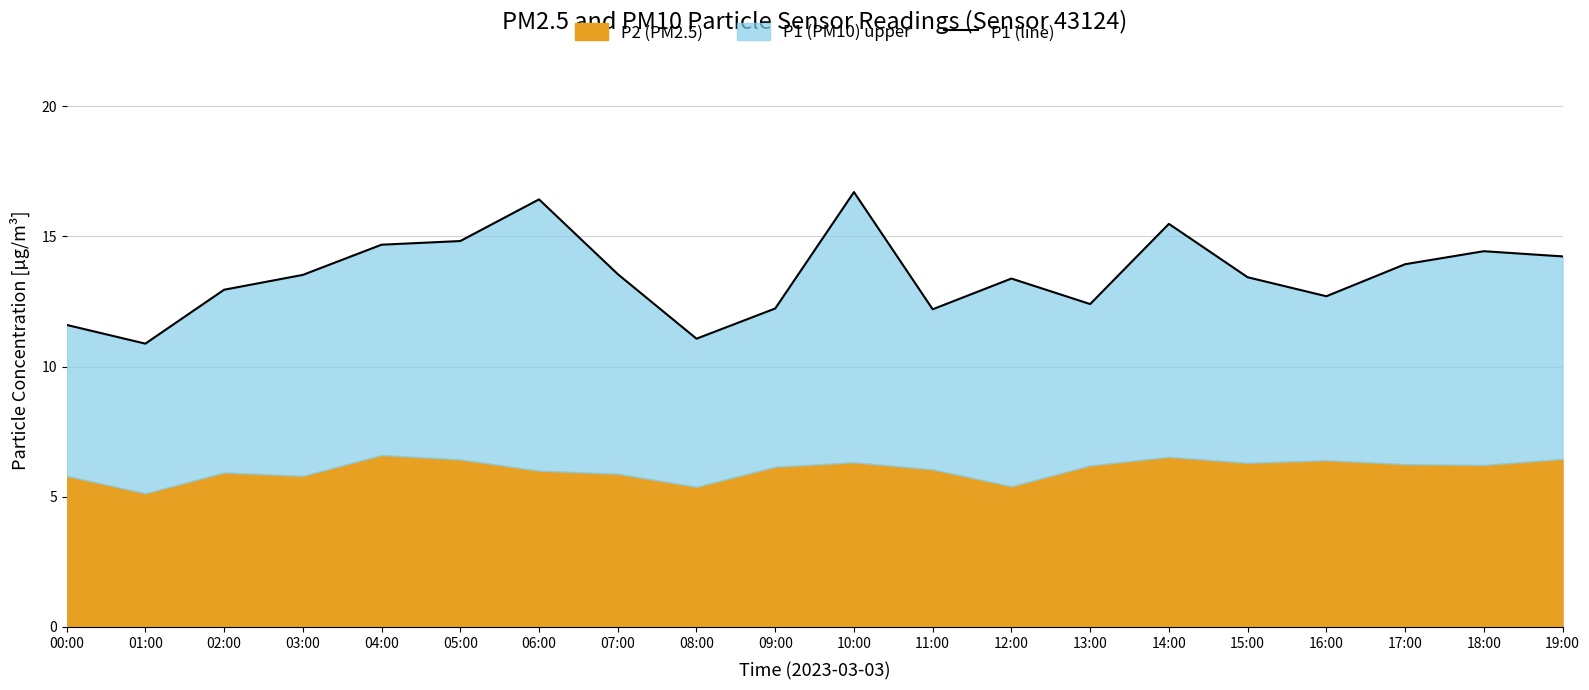

How many interior local valleys (lower than both neighbors) does the data have?

5